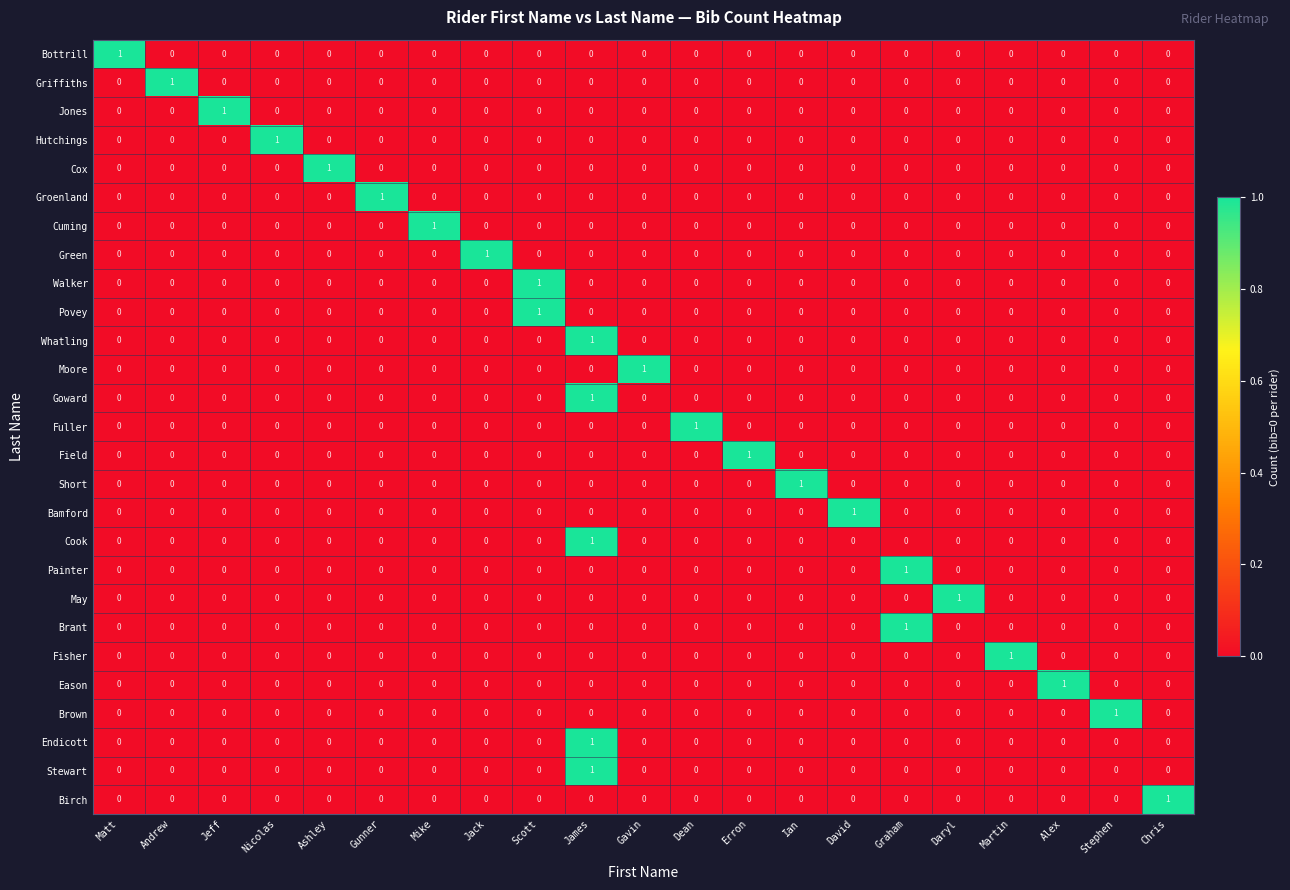

The Cox series shows 1 at David. True or false?

False